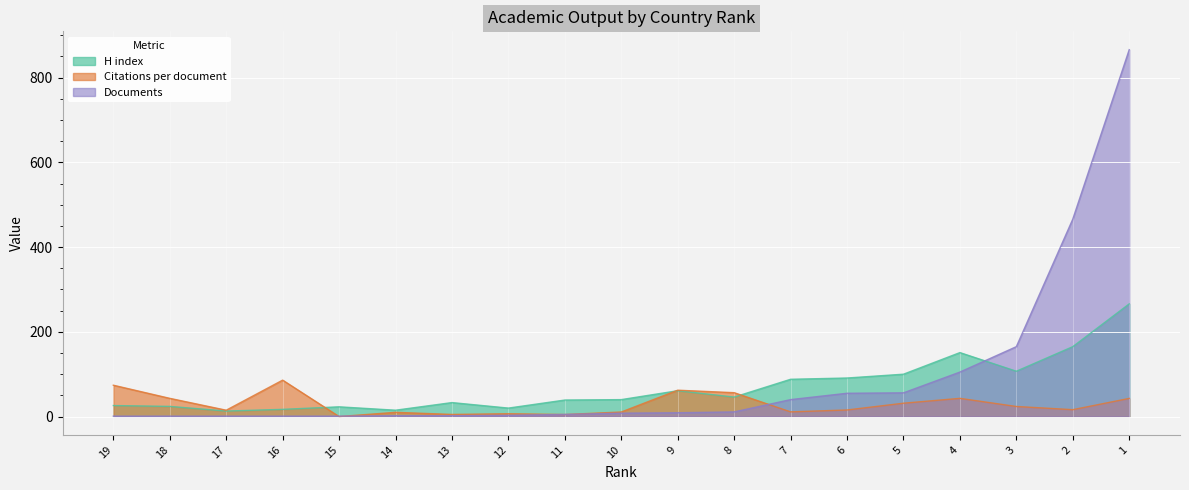

At which category is the sum across all series the highest?

1